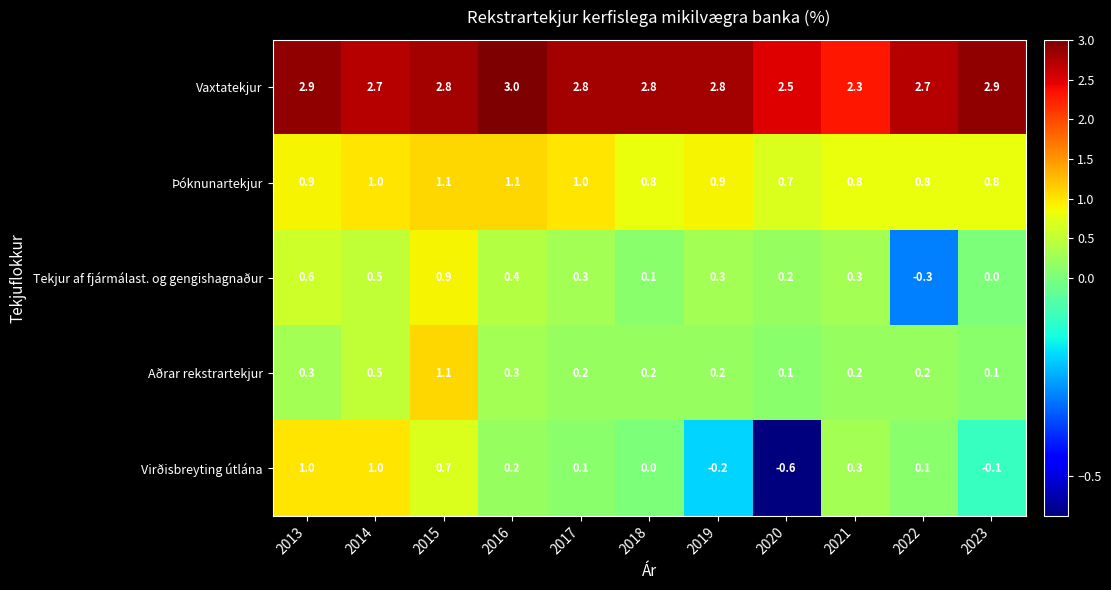

At 2022, list the series in order from smallest to largest.

Tekjur af fjármálast. og gengishagnaður, Virðisbreyting útlána, Aðrar rekstrartekjur, Þóknunartekjur, Vaxtatekjur